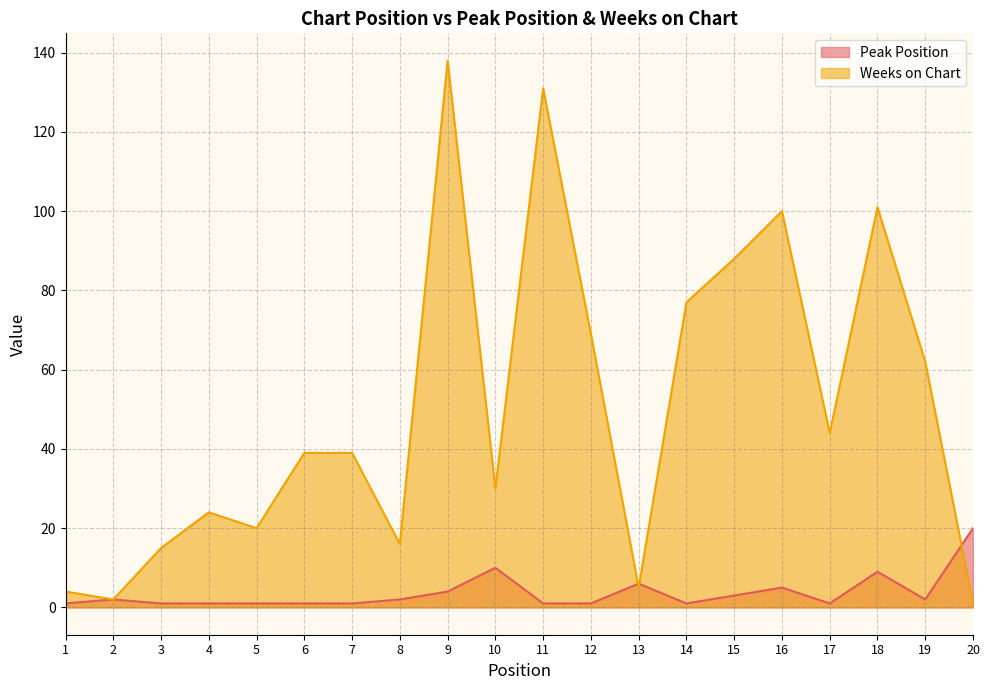

Is the value of Peak Position at 18 greater than the value of Weeks on Chart at 18?

No